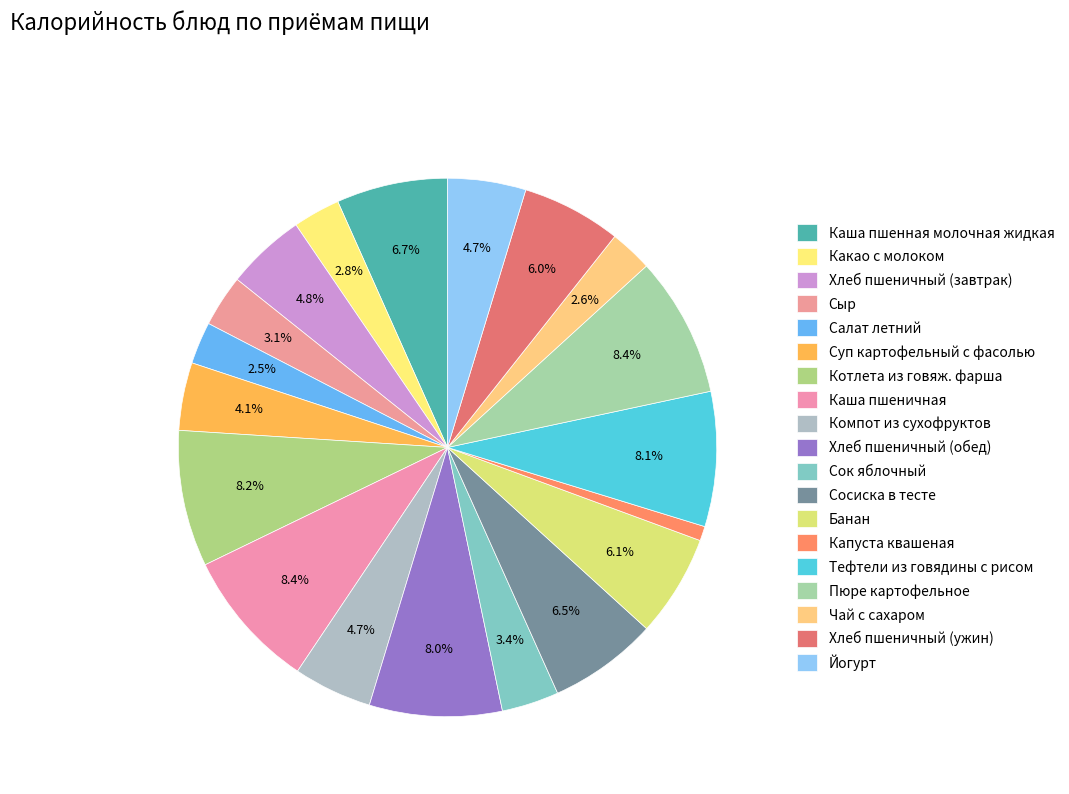

How many segments does this pie chart have?

19